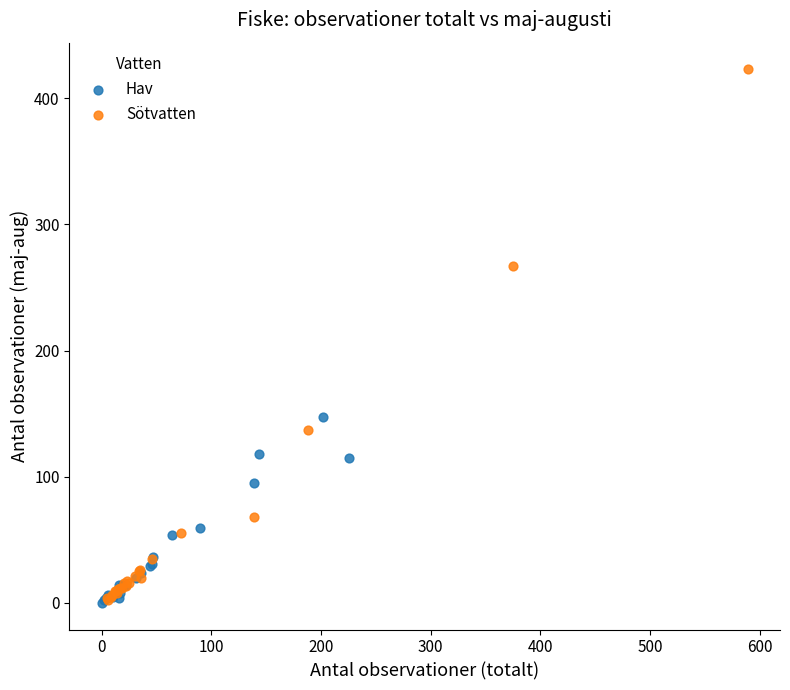

Which series has the widest spread of Y values?

Sötvatten